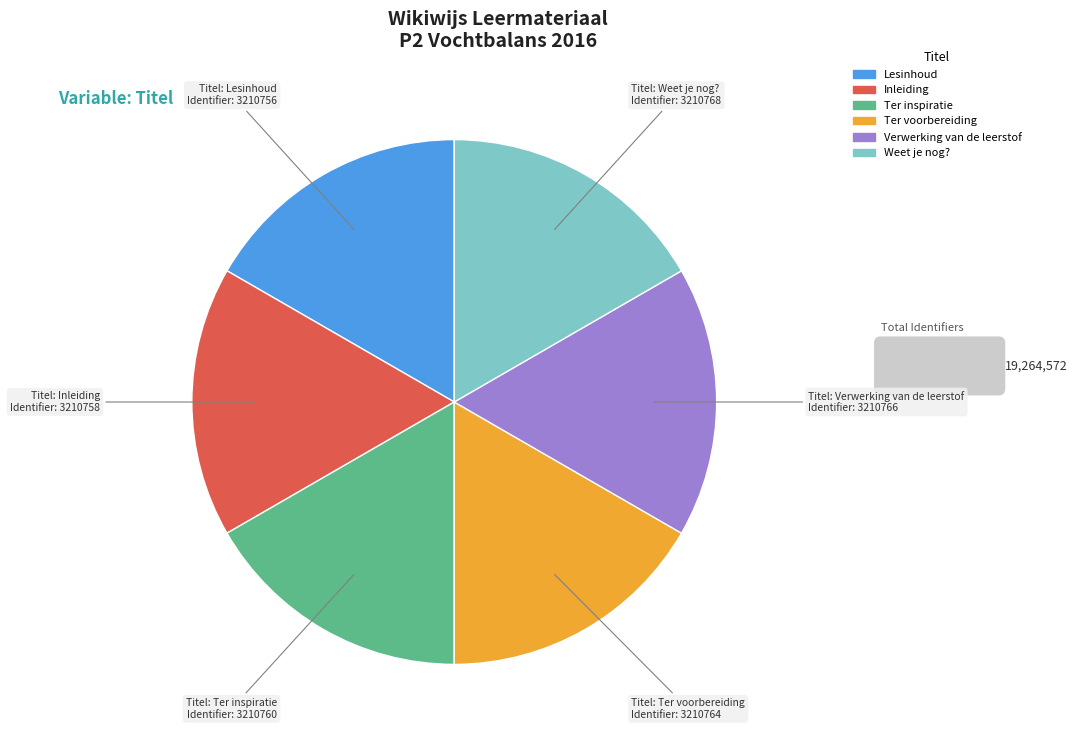

How many slices are in this pie chart?

6